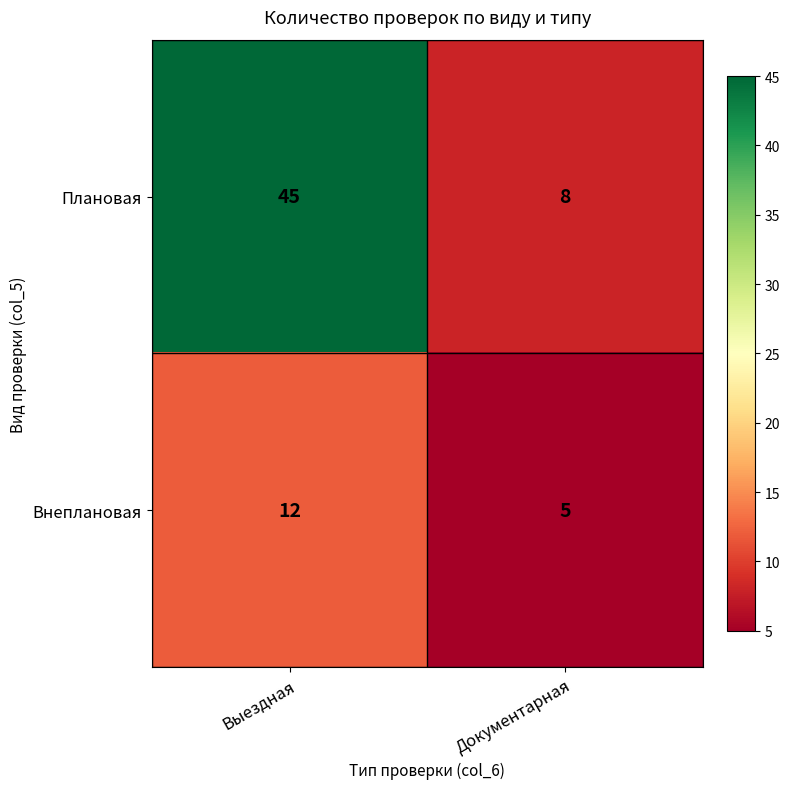

Rank the series at Выездная from lowest to highest value.

Внеплановая, Плановая